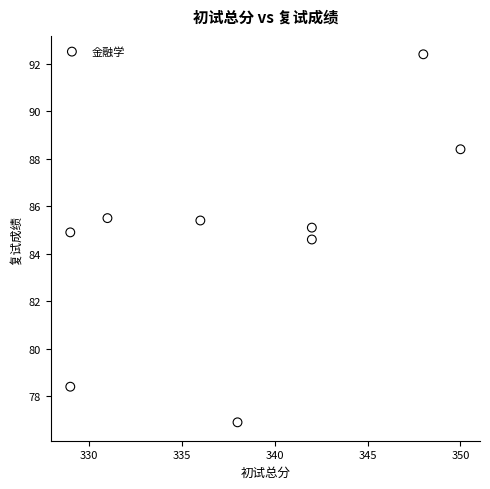

What is the average X value?

338.3